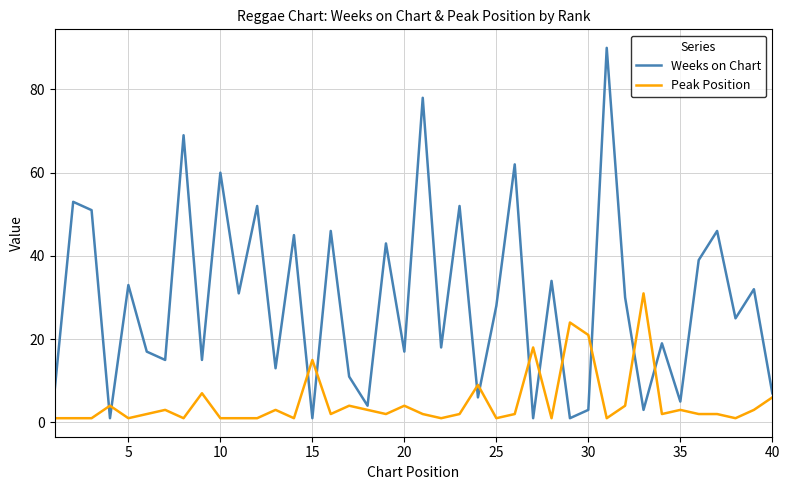

What is the difference between the maximum and minimum values in the Weeks on Chart series?

89